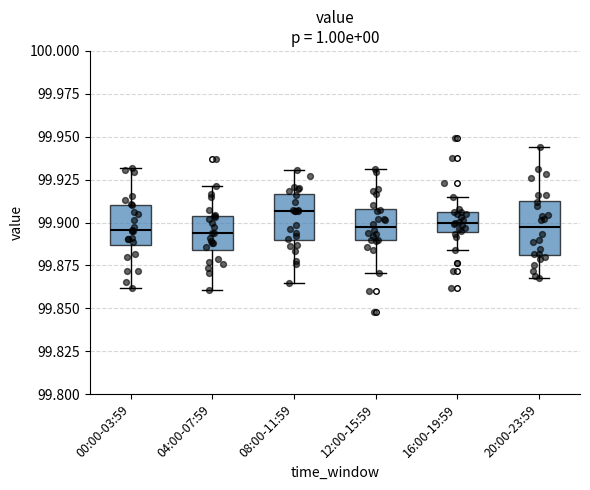

Reading left to right, transcribe this box plot: for each box, give where its median line is, the range the box spans, and where its two whiskers end, as read against the y-axis. The values are not printed on the chart, so give them approximately, as read against the axis.

00:00-03:59: median 99.895, box 99.885 to 99.910, whiskers 99.860 to 99.930
04:00-07:59: median 99.895, box 99.885 to 99.905, whiskers 99.860 to 99.920
08:00-11:59: median 99.905, box 99.890 to 99.915, whiskers 99.865 to 99.930
12:00-15:59: median 99.895, box 99.890 to 99.910, whiskers 99.870 to 99.930
16:00-19:59: median 99.900, box 99.895 to 99.905, whiskers 99.885 to 99.915
20:00-23:59: median 99.895, box 99.880 to 99.915, whiskers 99.870 to 99.945